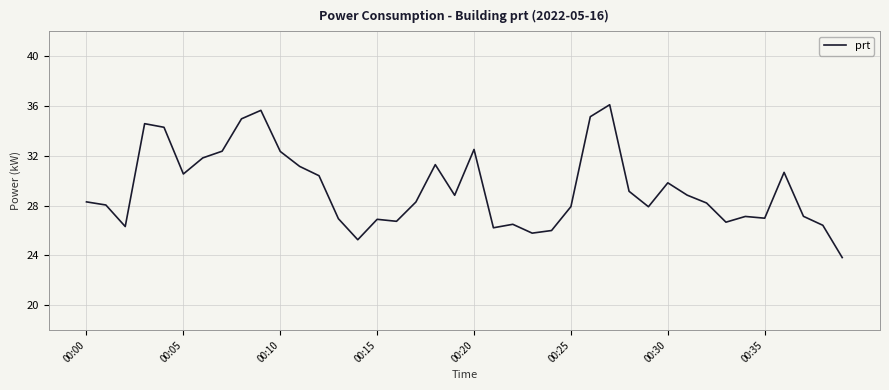

What is the difference between the maximum and minimum values?

12.3